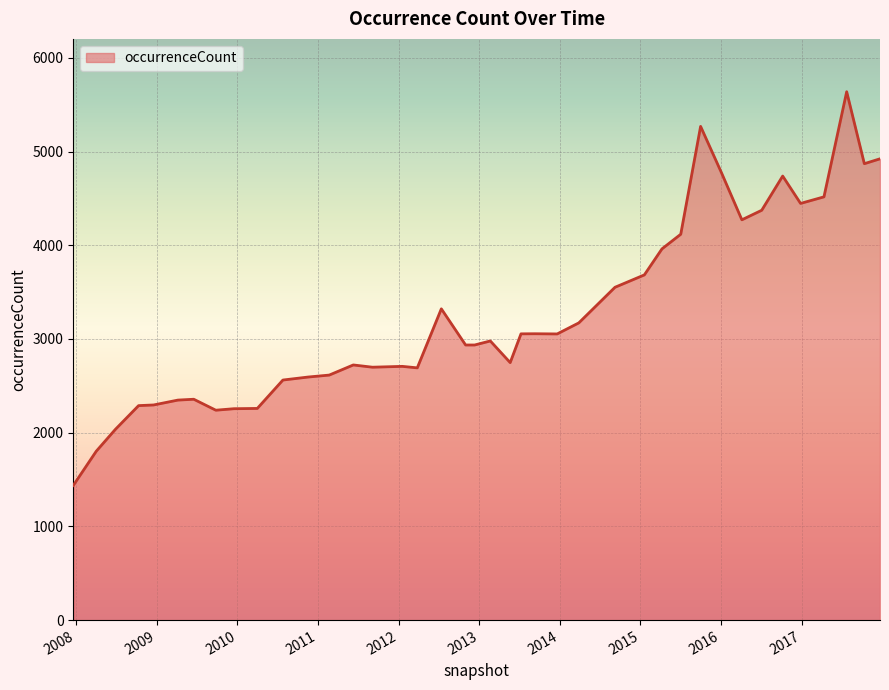

What is the difference between the maximum and minimum values?

4202